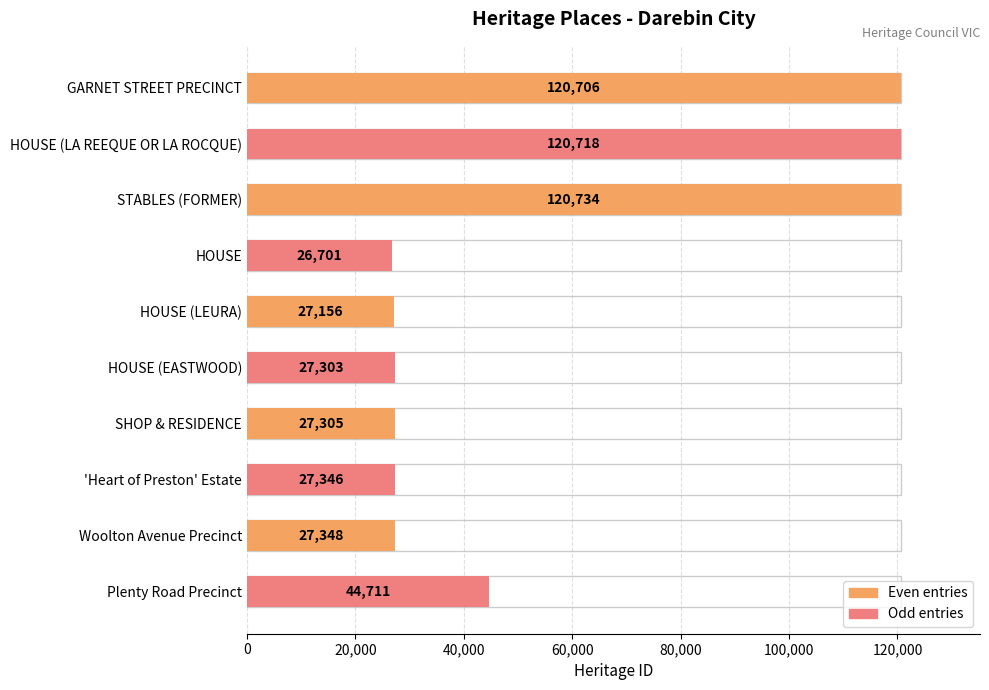

Reading left to right, list all the values displayed in this chart.

120706	120718	120734	26701	27156	27303	27305	27346	27348	44711